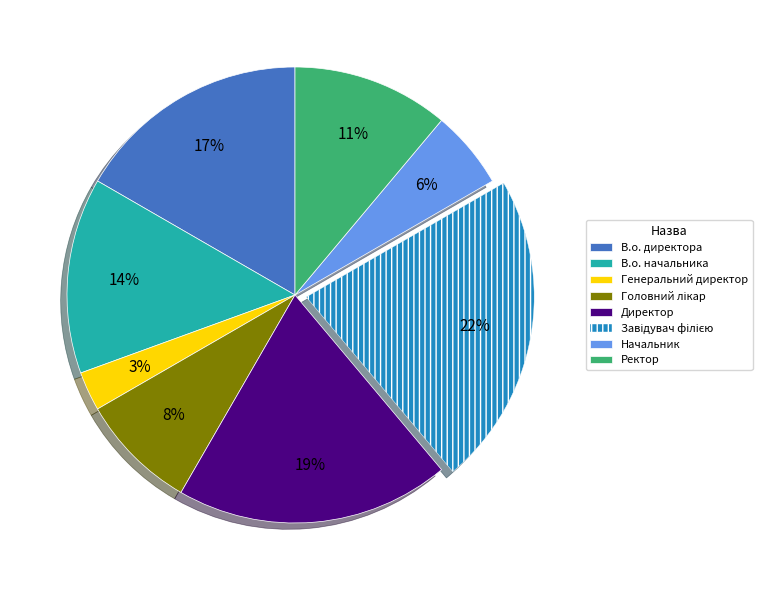

Does Директор represent more than half of the total?

No